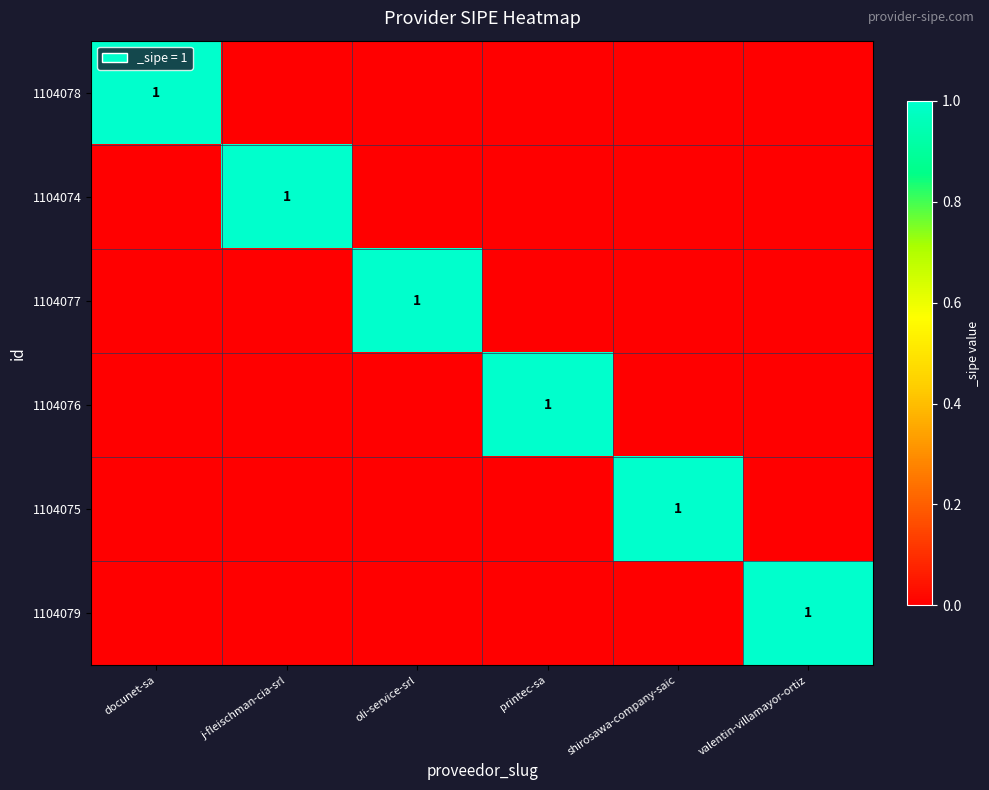

Is it true that 1104077 equals 1 at oli-service-srl?

True